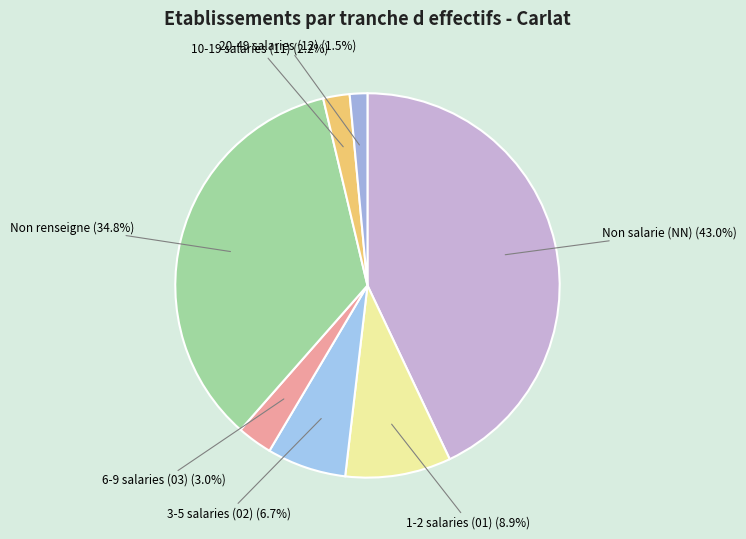

What is the smallest slice in the pie chart?

20-49 salaries (12)